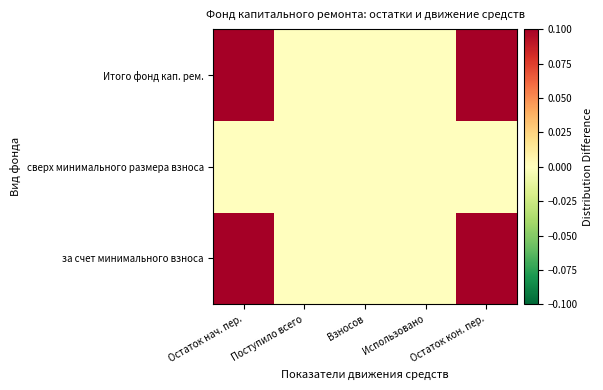

Reading left to right, transcribe all the data shown in this chart.

за счет минимального взноса: Остаток нач. пер.=0.1	Поступило всего=0.0	Взносов=0.0	Использовано=0.0	Остаток кон. пер.=0.1
сверх минимального размера взноса: Остаток нач. пер.=0.0	Поступило всего=0.0	Взносов=0.0	Использовано=0.0	Остаток кон. пер.=0.0
Итого фонд кап. рем.: Остаток нач. пер.=0.1	Поступило всего=0.0	Взносов=0.0	Использовано=0.0	Остаток кон. пер.=0.1